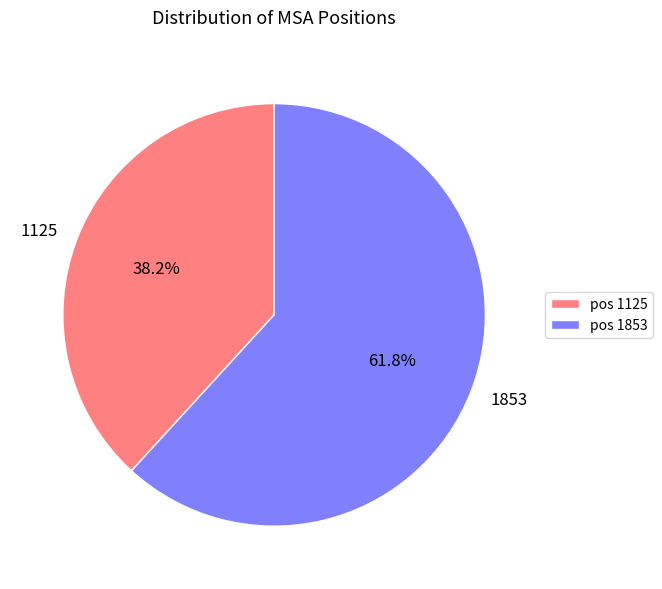

Is it true that 1853 is 67% of the pie?

False